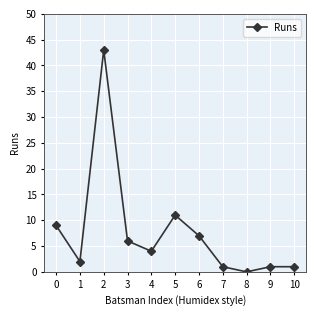

What is the sum of all values?

85